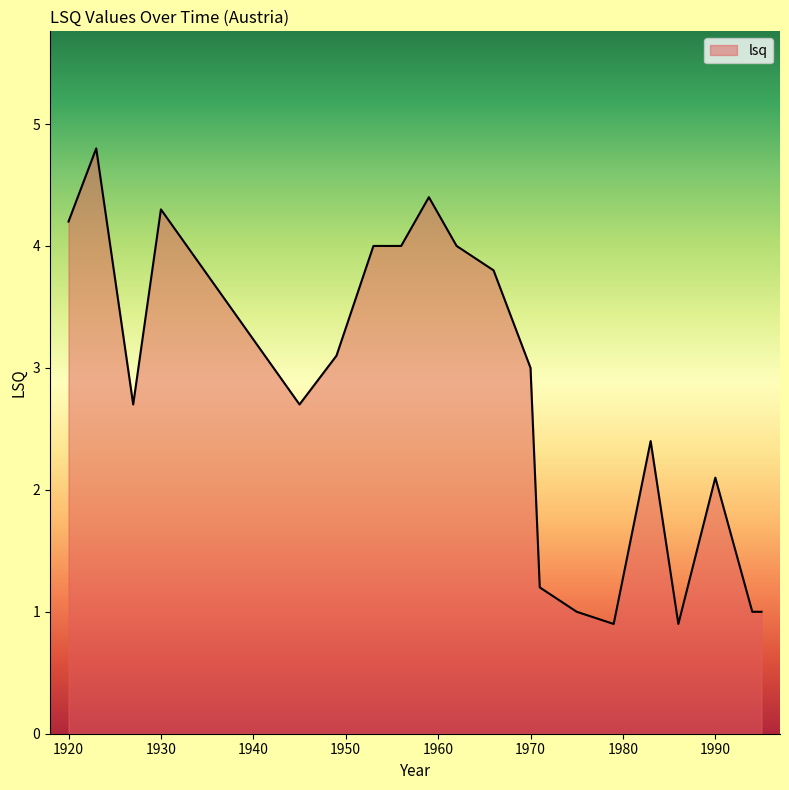

Reading left to right, extract all data points from this chart.

4.2	4.8	2.7	4.3	2.7	3.1	4.0	4.0	4.4	4.0	3.8	3.0	1.2	1.0	0.9	2.4	0.9	2.1	1.0	1.0